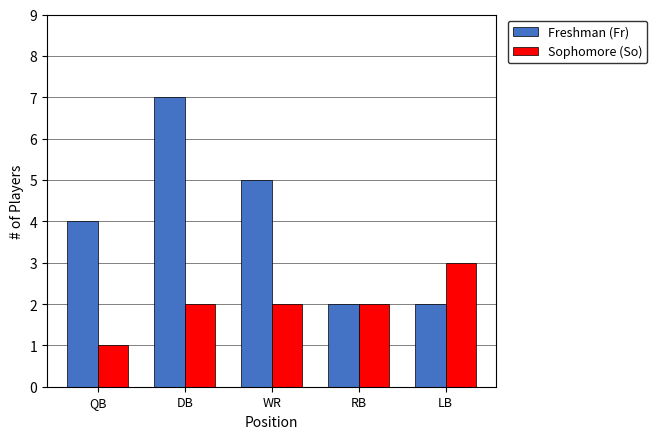

Is it true that Sophomore (So) equals 2 at DB?

True